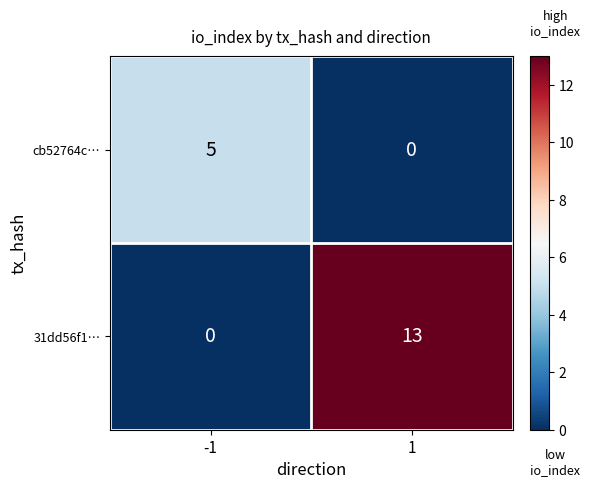

Count the number of data series in this chart.

2